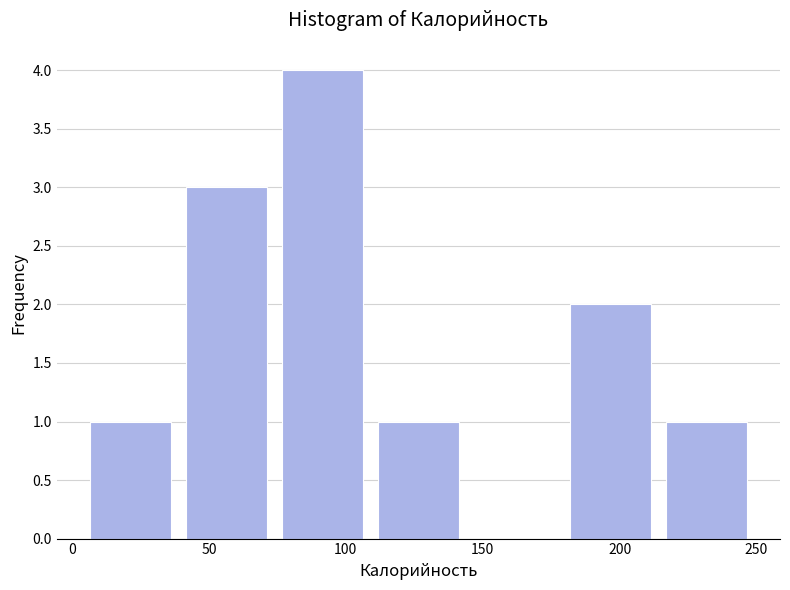

What is the height of the bar covering 40 to 75 on the x-axis? Neither the bar edges nor the heights are printed on the chart, so give them approximately, as read against the axes.

3